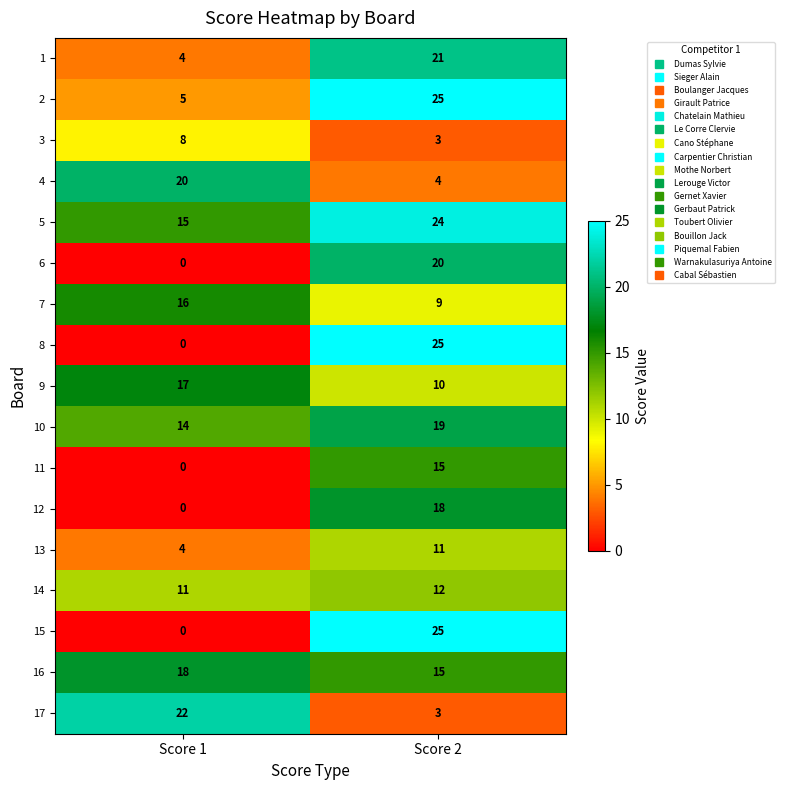

At which category is the sum across all series the highest?

Score 2